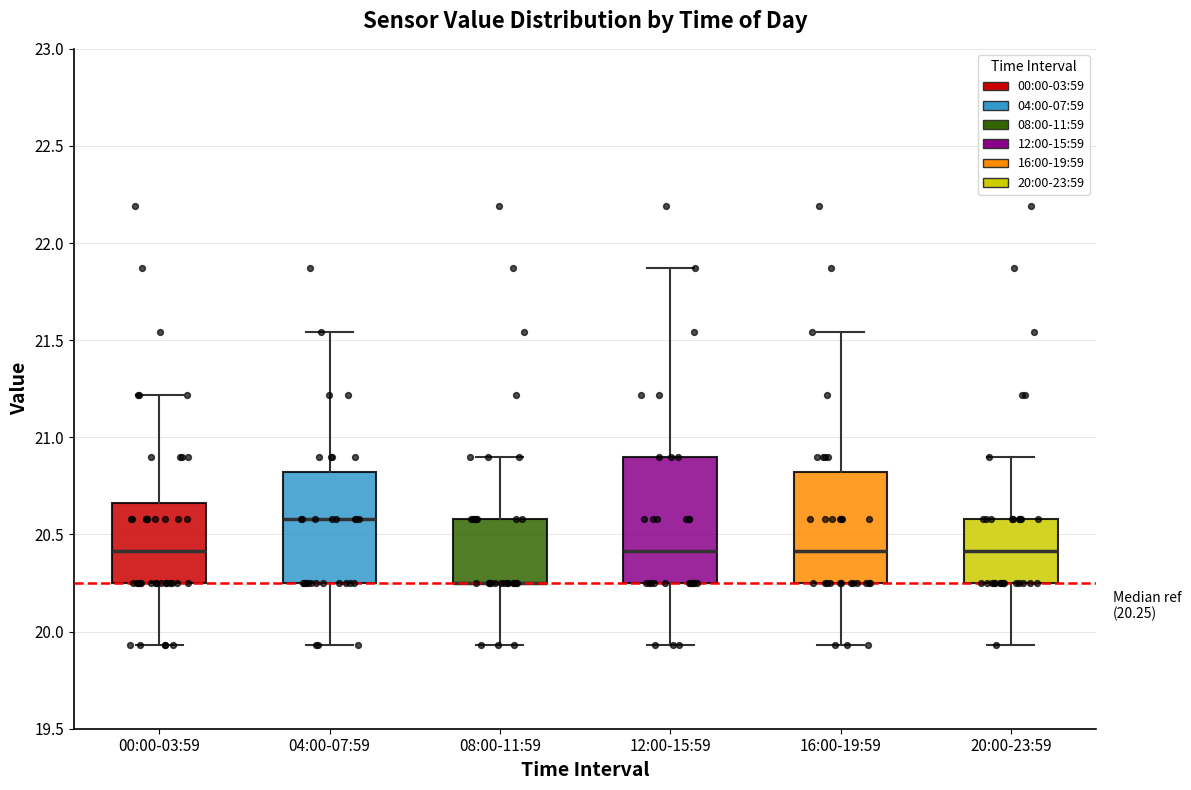

Which box is the tallest, from its lower edge to its upper edge?

12:00-15:59